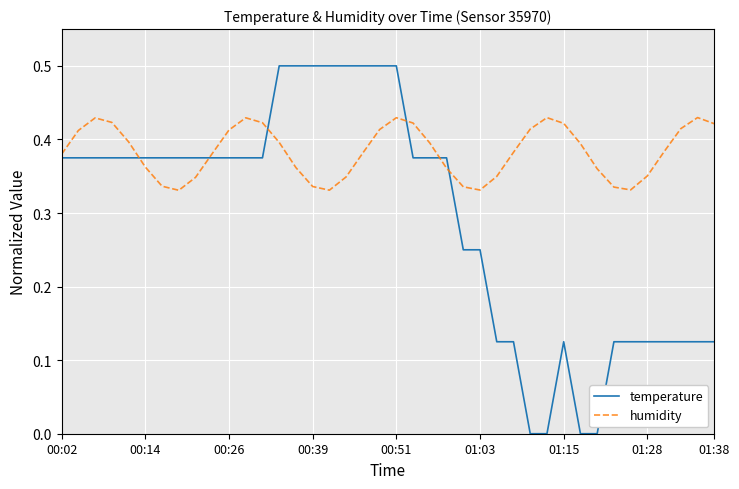

True or false: humidity and temperature intersect in this chart.

True